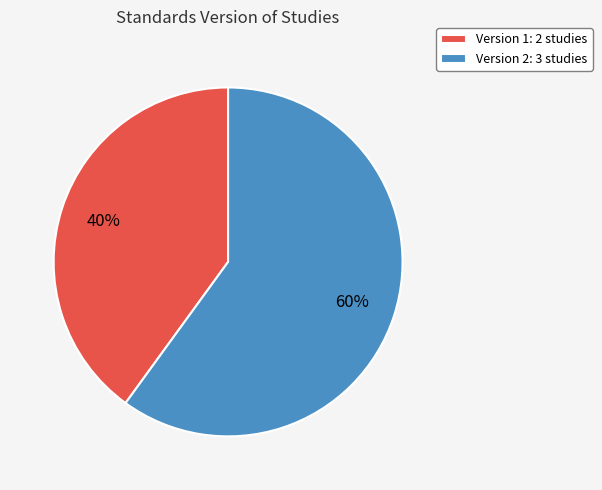

To the nearest percent, what is the average slice percentage?

50%